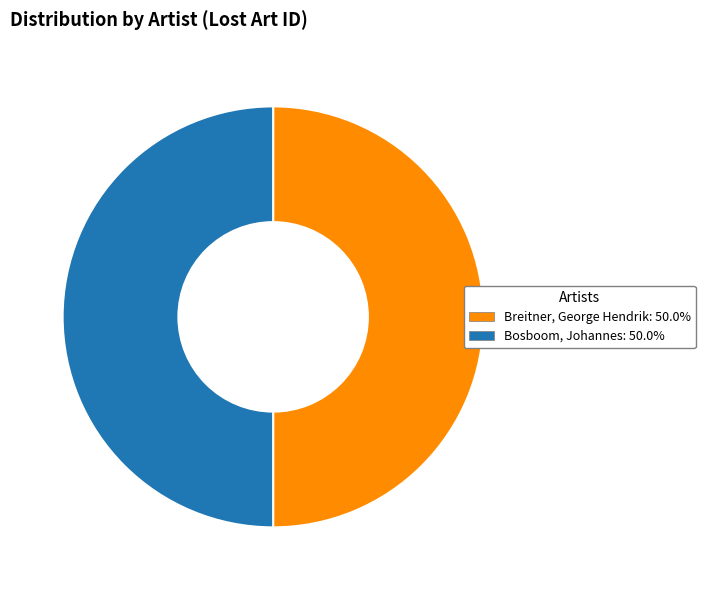

What is the ratio of the value at Breitner, George Hendrik to the value at Bosboom, Johannes?

1.0